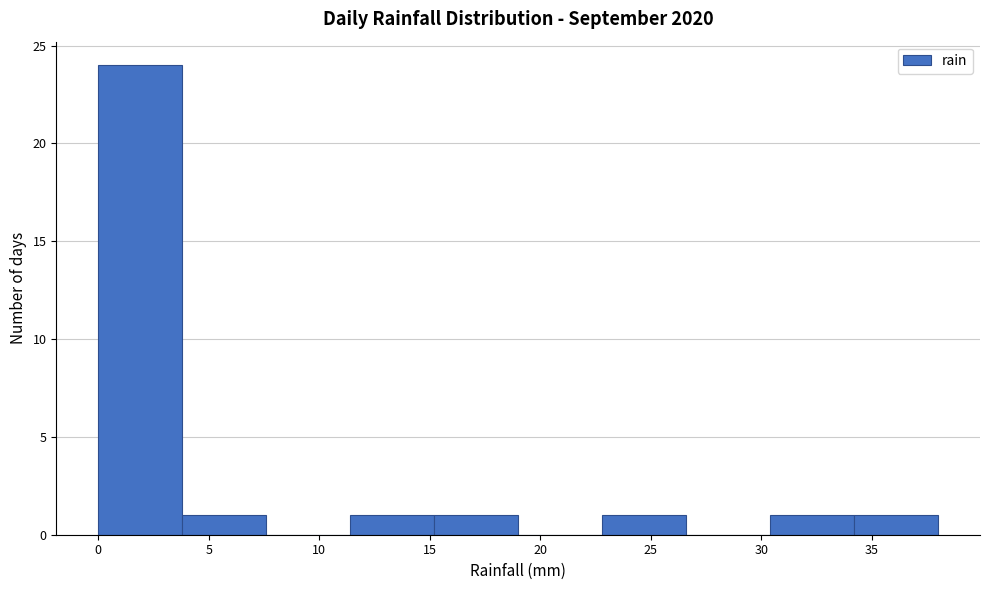

Reading left to right, list every bar in this chart as the range it spans on the x-axis followed by its height. Neither the bar edges nor the heights are printed on the chart, so give them approximately, as read against the axes.

0.0 to 3.8: 24
3.8 to 7.6: 1
7.6 to 11.4: 0
11.4 to 15.2: 1
15.2 to 19.0: 1
19.0 to 22.8: 0
22.8 to 26.6: 1
26.6 to 30.4: 0
30.4 to 34.2: 1
34.2 to 38.0: 1